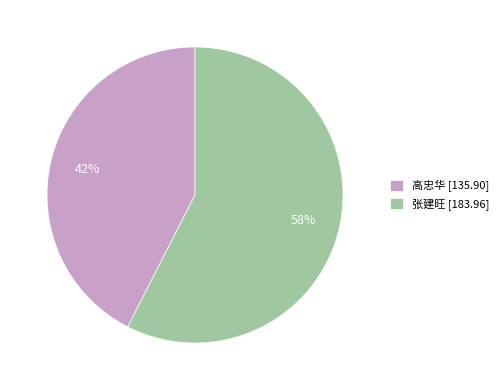

Combined, do 张建旺 and 高忠华 account for over 50%?

Yes